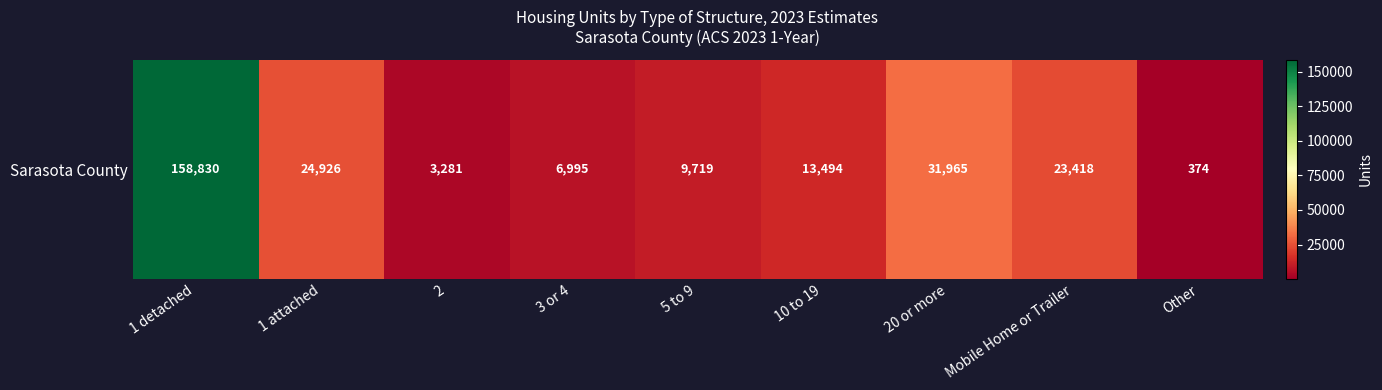

What is the maximum value shown in the chart?

158830